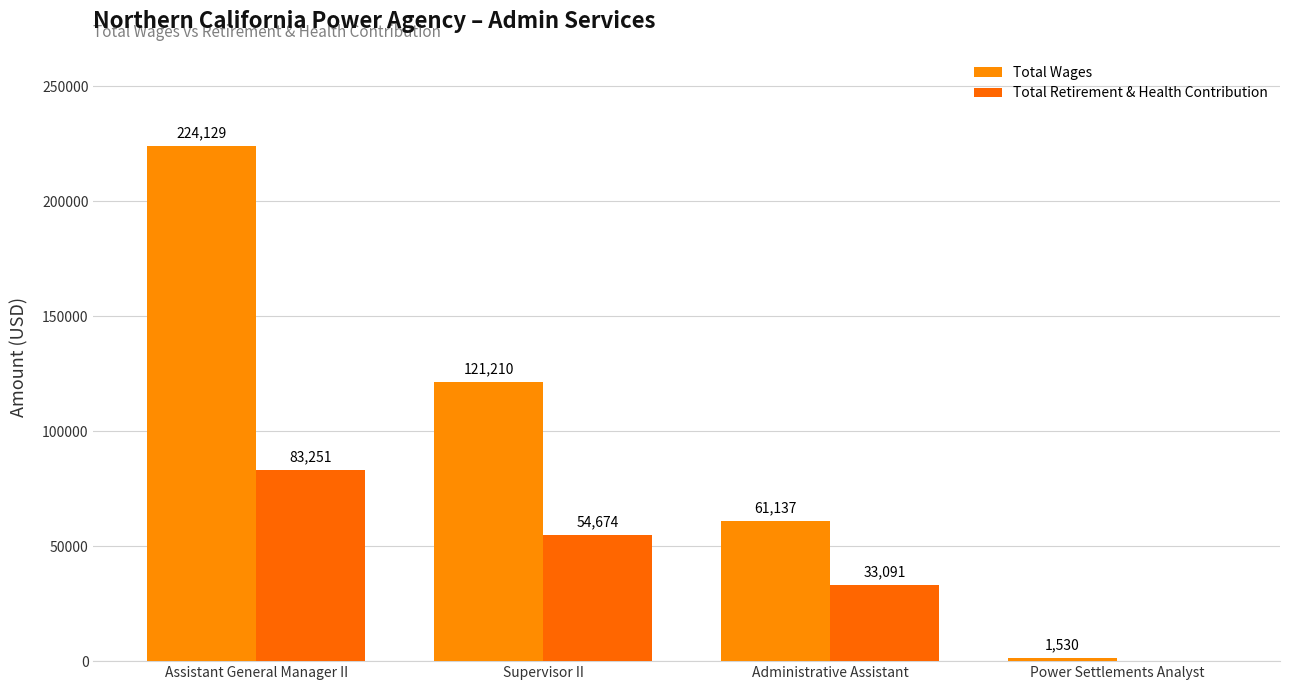

Which series has the largest total across all categories?

Total Wages